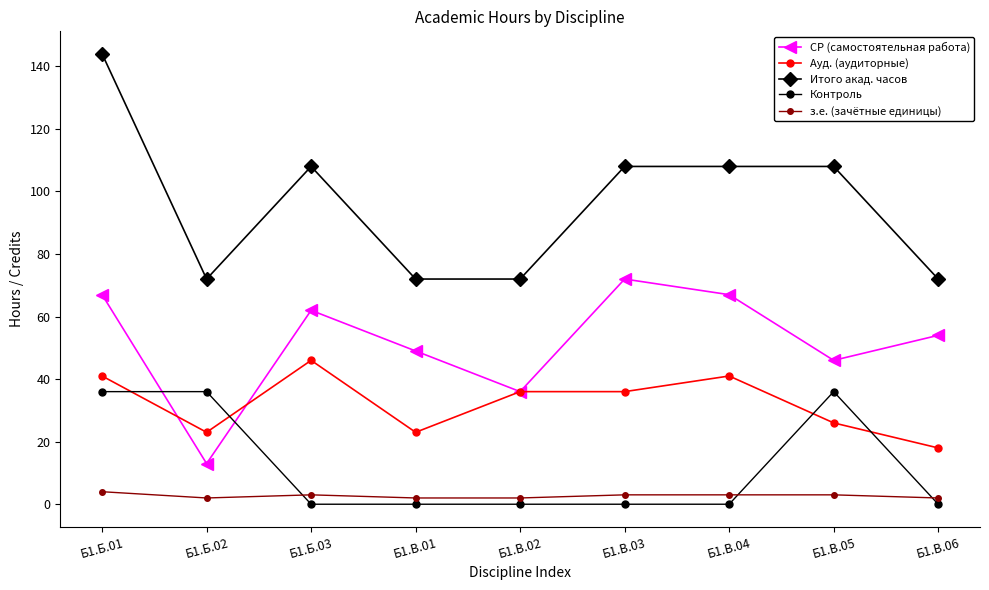

At which category is the sum across all series the highest?

Б1.Б.01